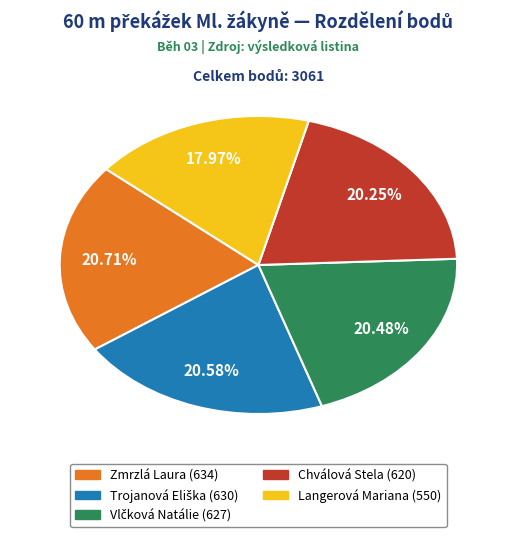

Is there any slice that represents more than half of the pie?

No